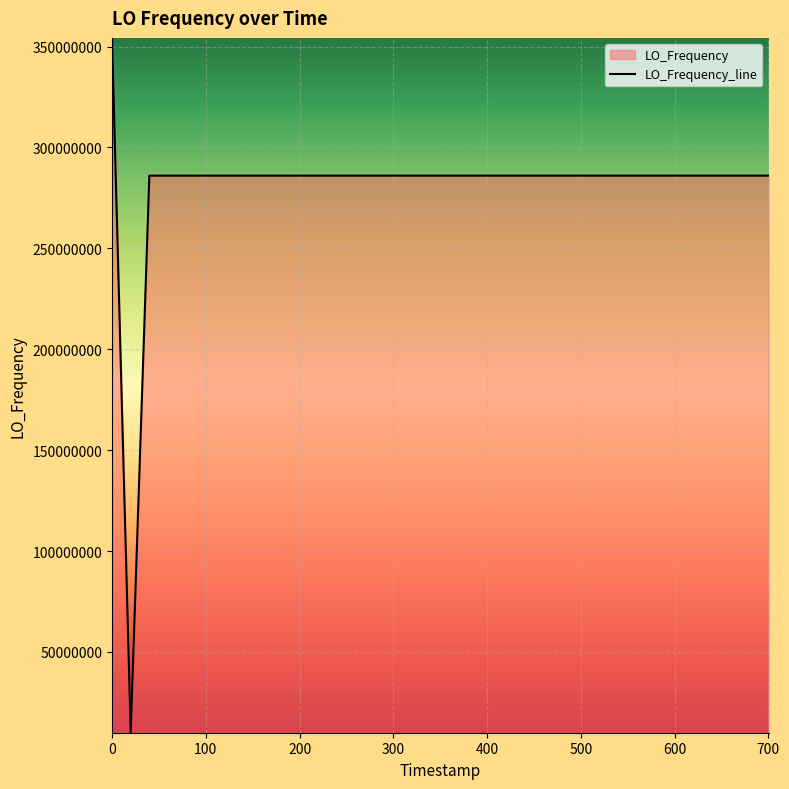

What is the difference between the maximum and second lowest values?

68231647.6